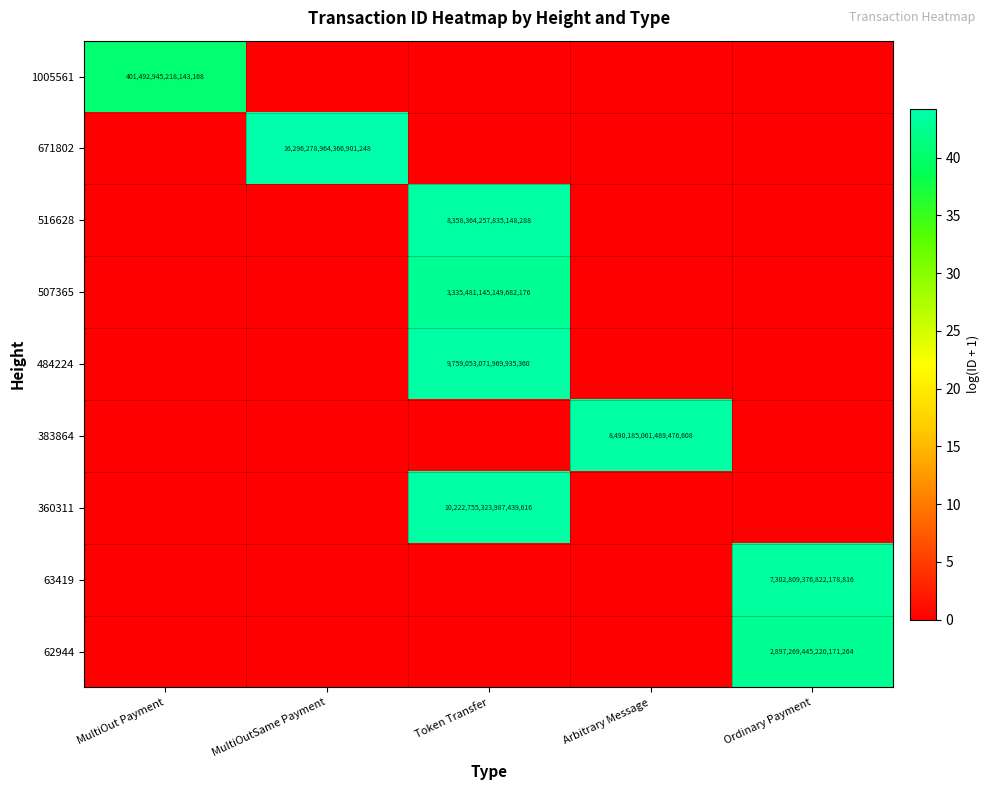

At which category is the sum across all series the highest?

Token Transfer